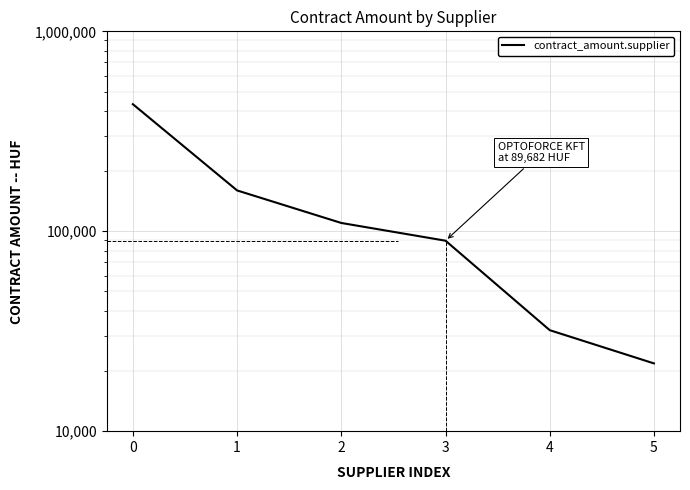

What is the value of the 5th point from the left?

32000.0